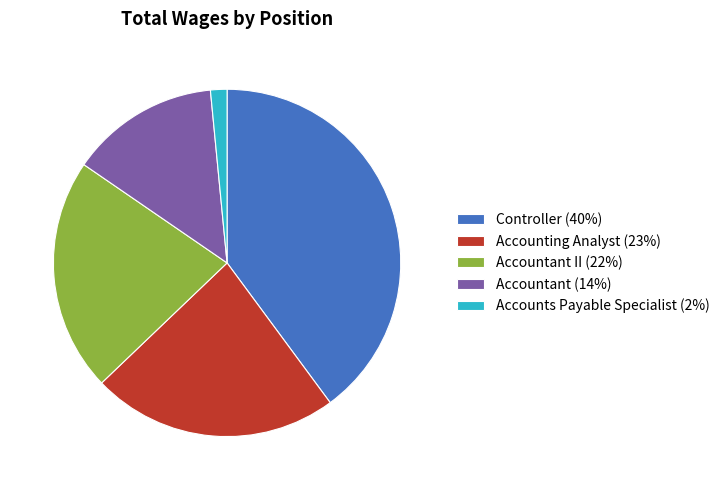

Which slice is the largest?

Controller (40%)